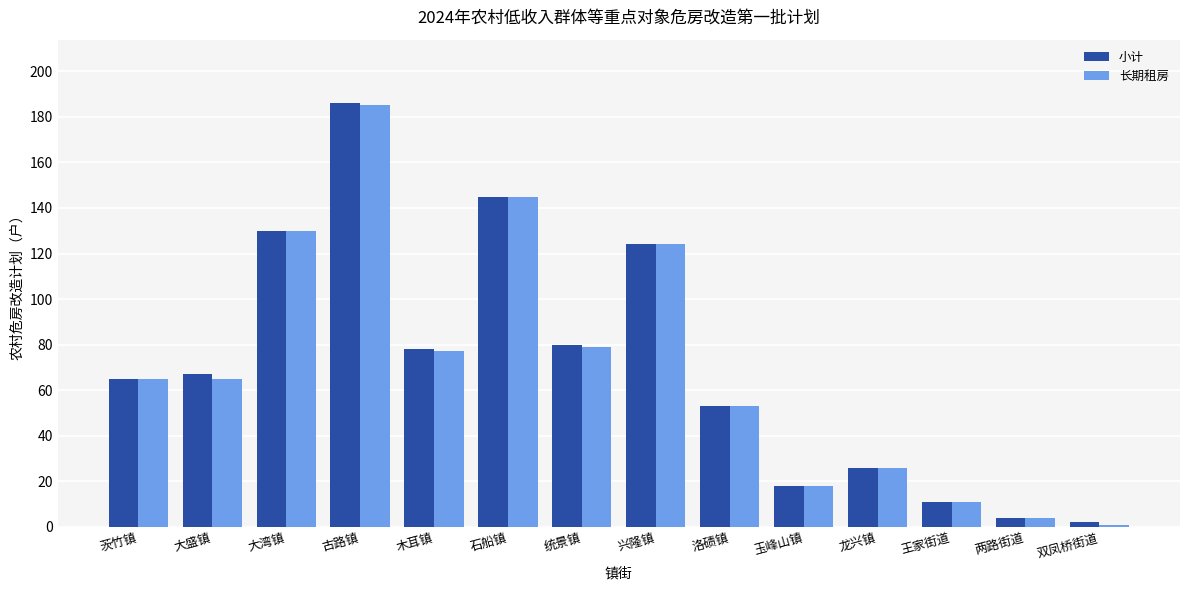

How many categories are shown in the chart?

14